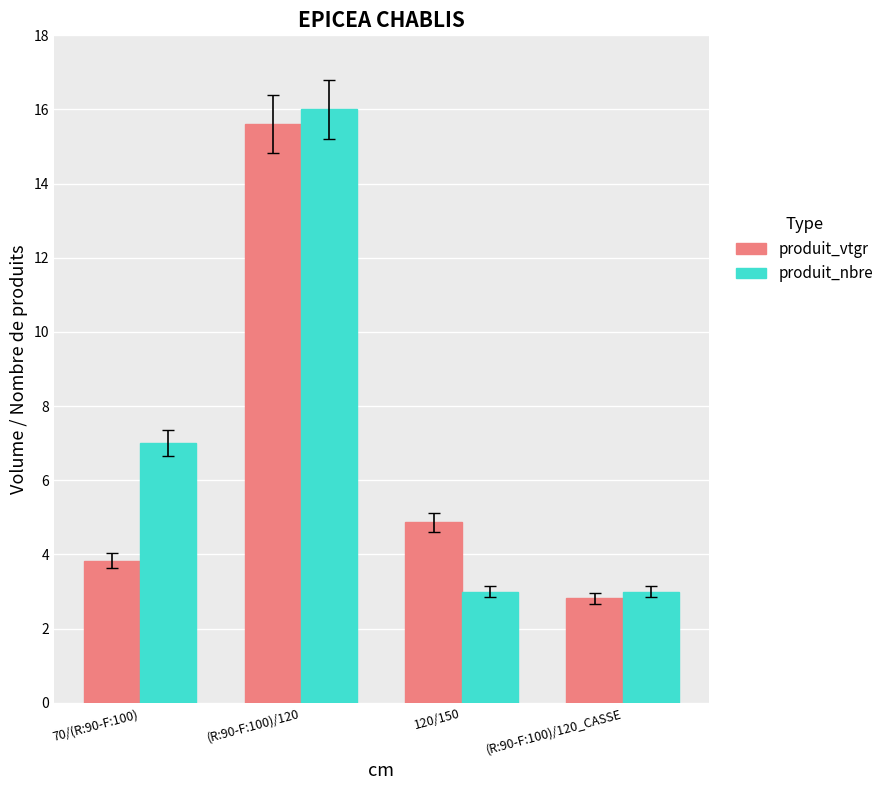

Rank the series at 70/(R:90-F:100) from lowest to highest value.

produit_vtgr, produit_nbre